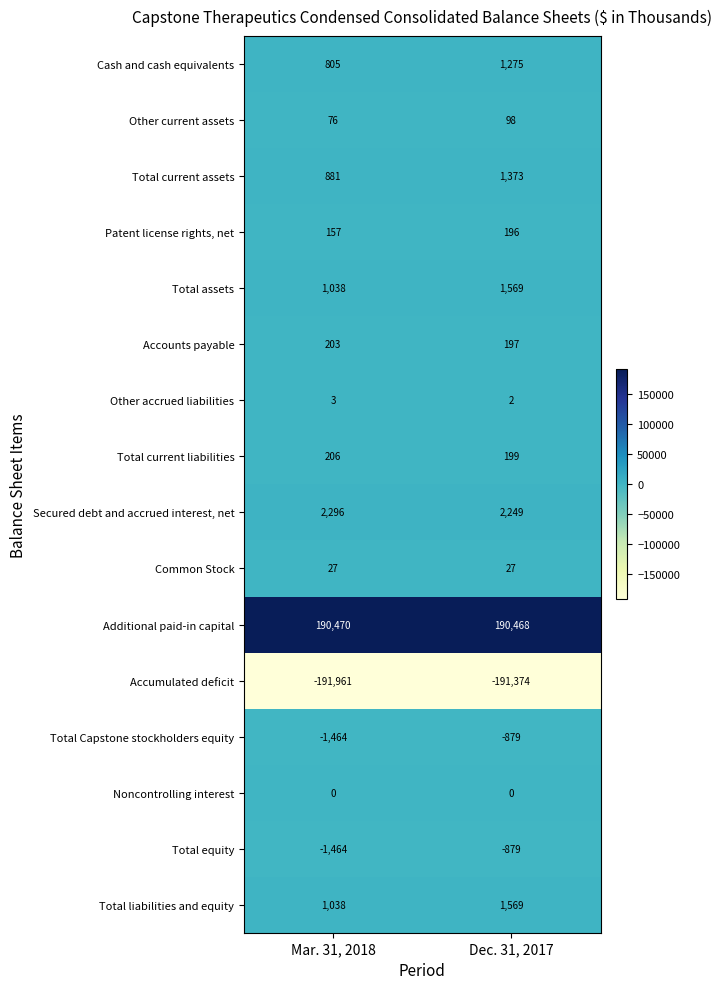

Is it true that Secured debt and accrued interest, net equals 752 at Dec. 31, 2017?

False